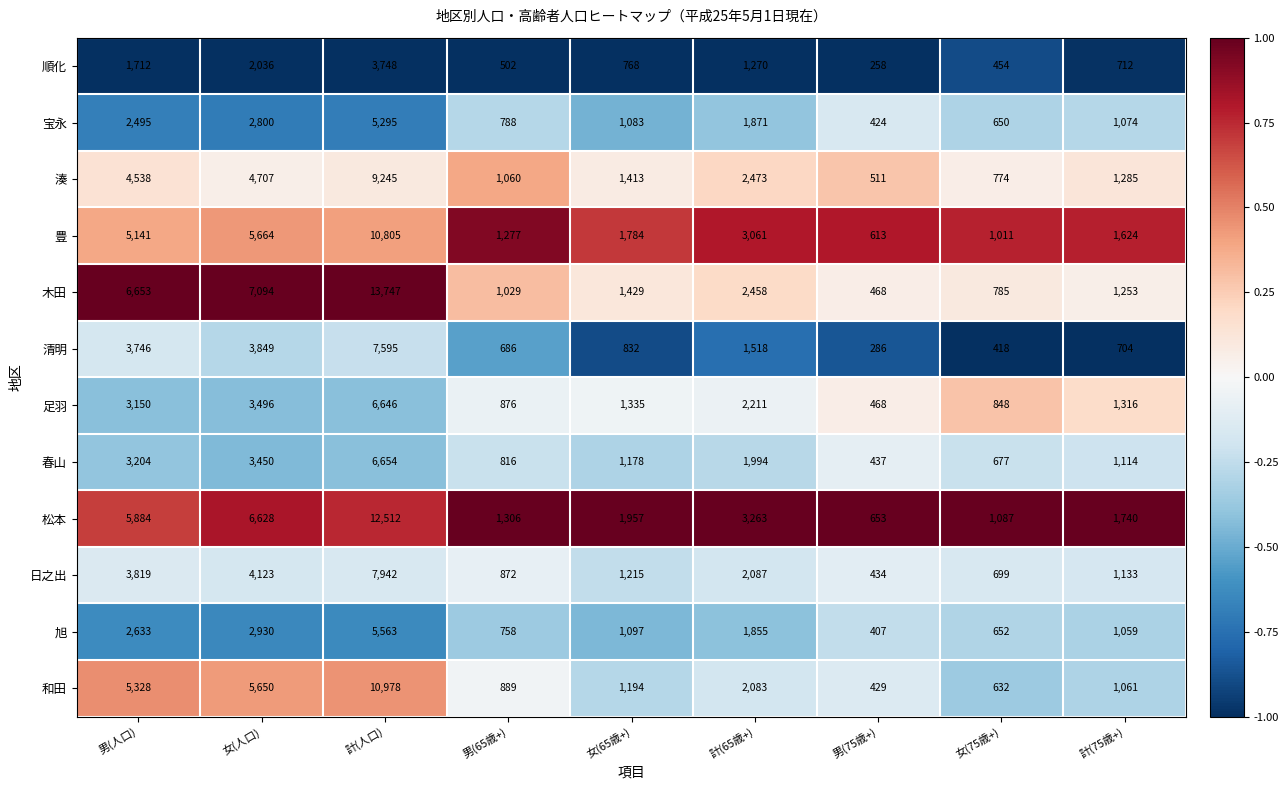

Between 女(人口) and 男(65歳+), which series saw the biggest shift?

木田